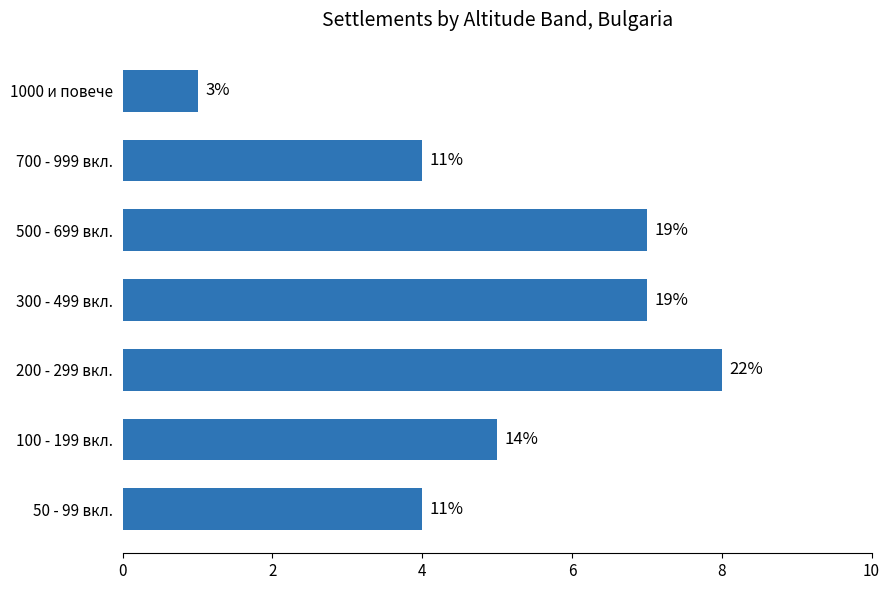

What is the greatest value displayed?

8